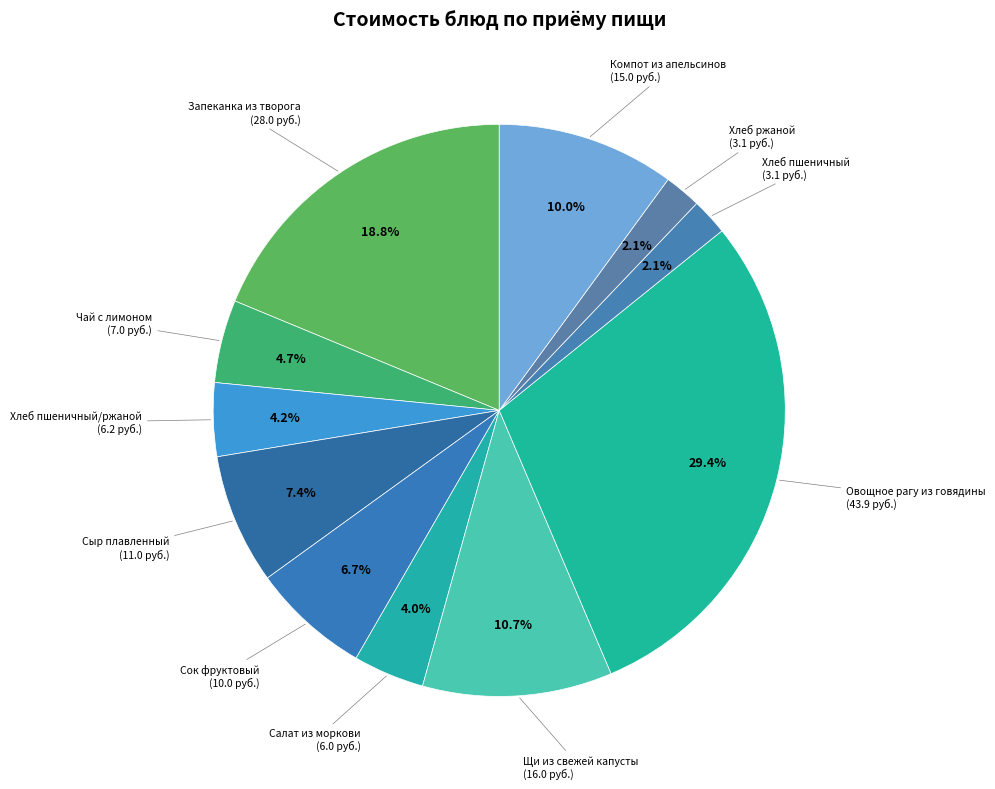

The Салат из моркови slice represents 4% of the pie. True or false?

True